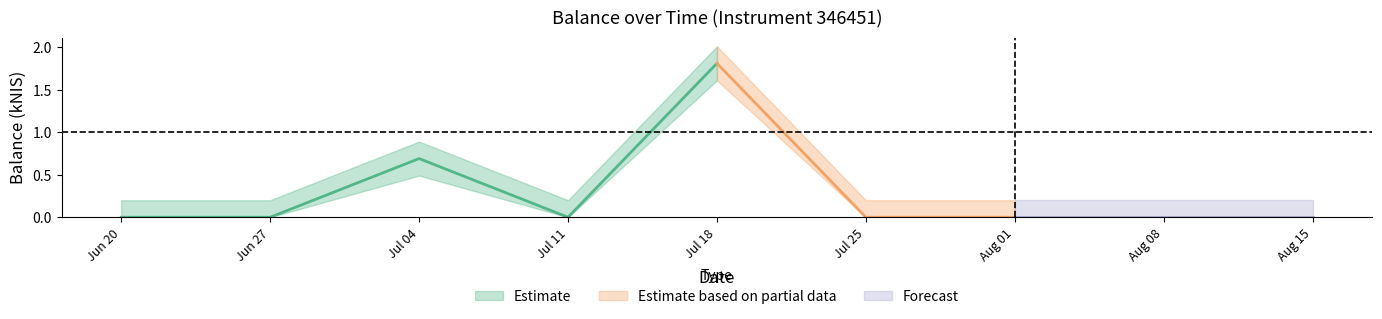

Is this an area chart (filled region under the line)?

No